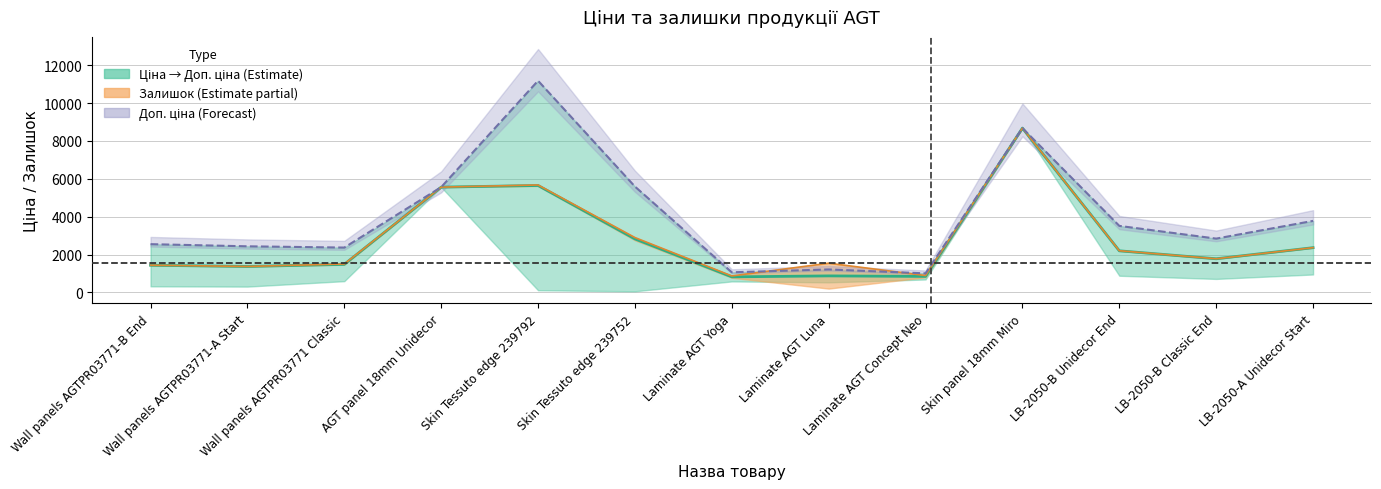

In Верхня межа залишку, how many points are lower than both neighbors (excluding endpoints)?

4